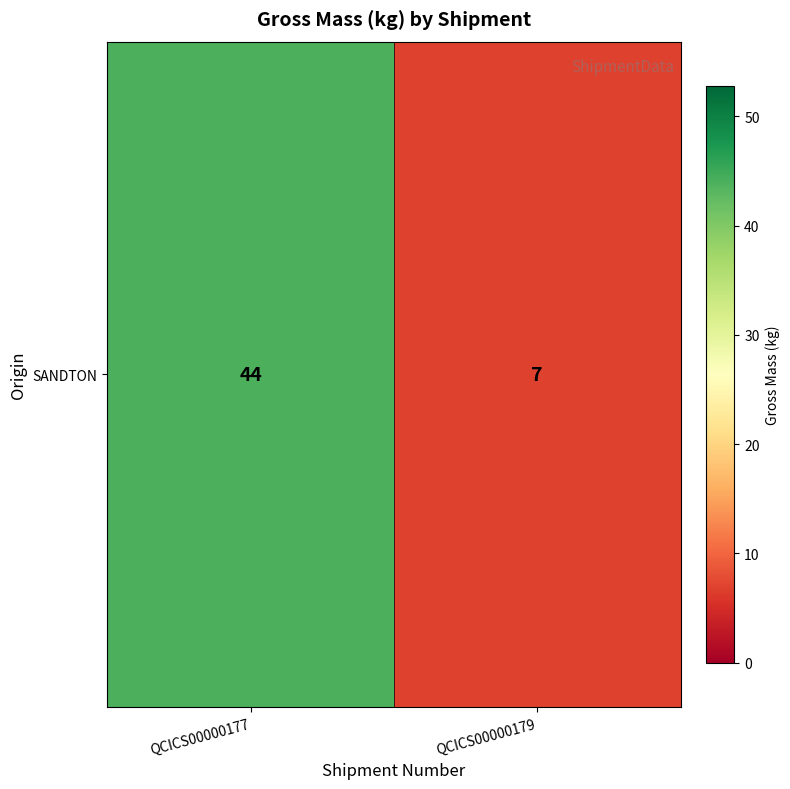

True or false: the data shows 20 at QCICS00000177.

False